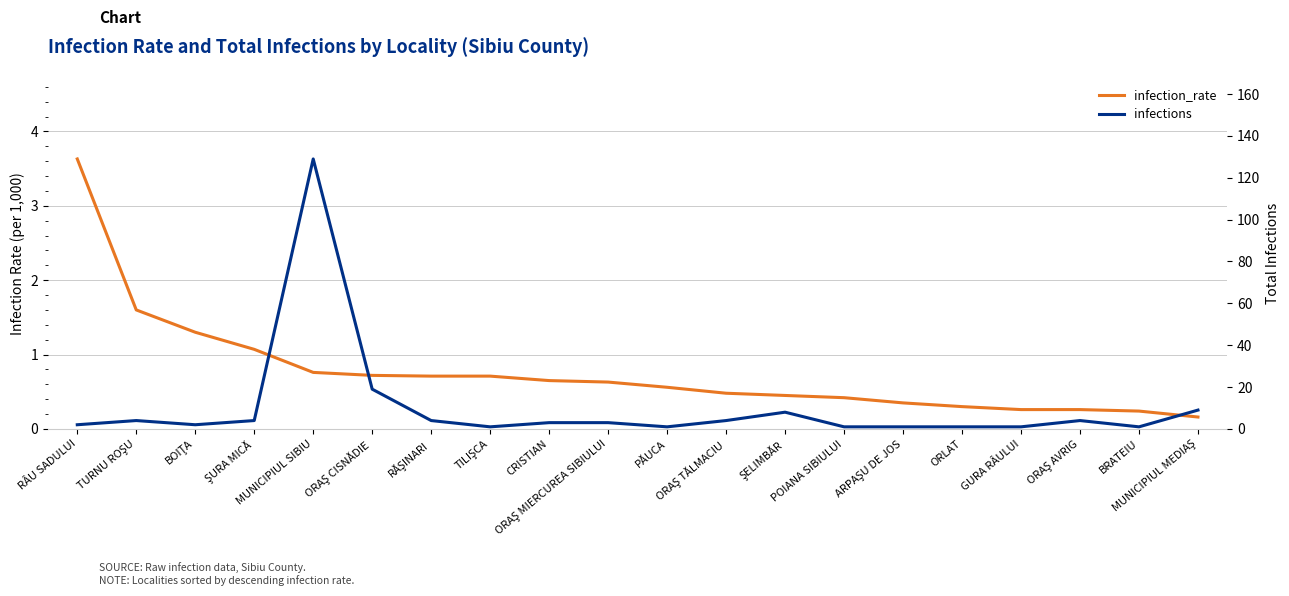

What is the difference between the second highest and minimum values in the infection_rate series?

1.4